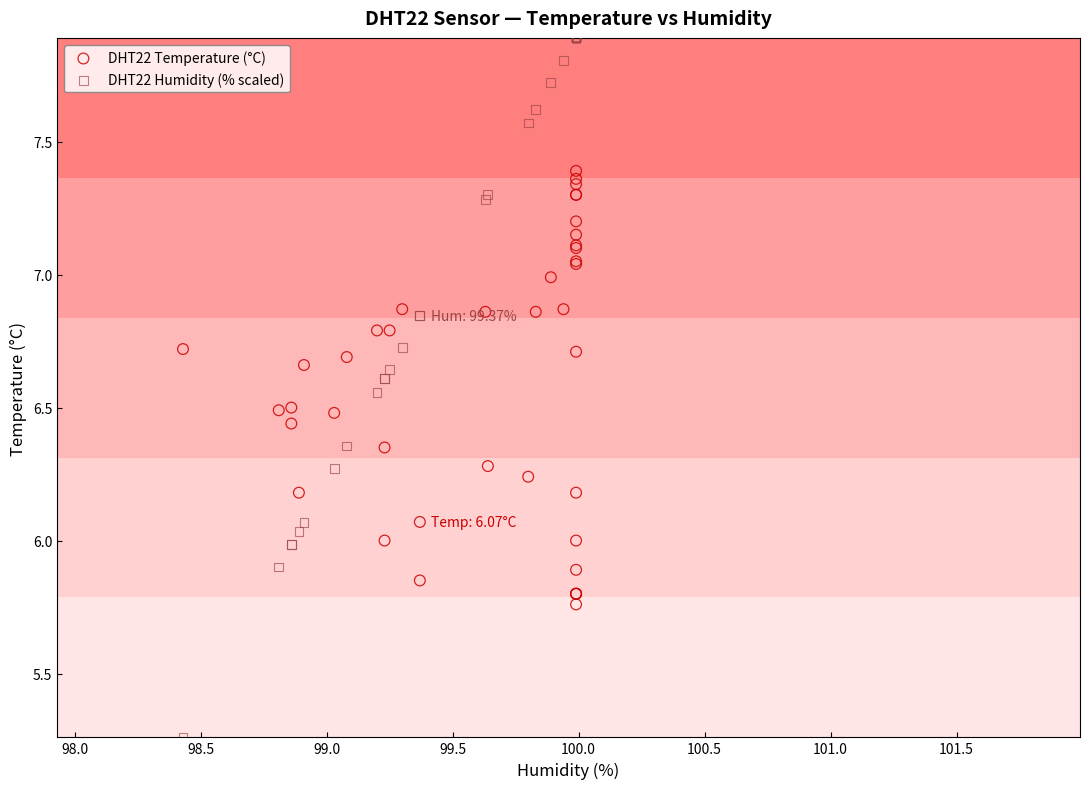

Which series reaches the maximum Y coordinate?

DHT22 Humidity (% scaled)